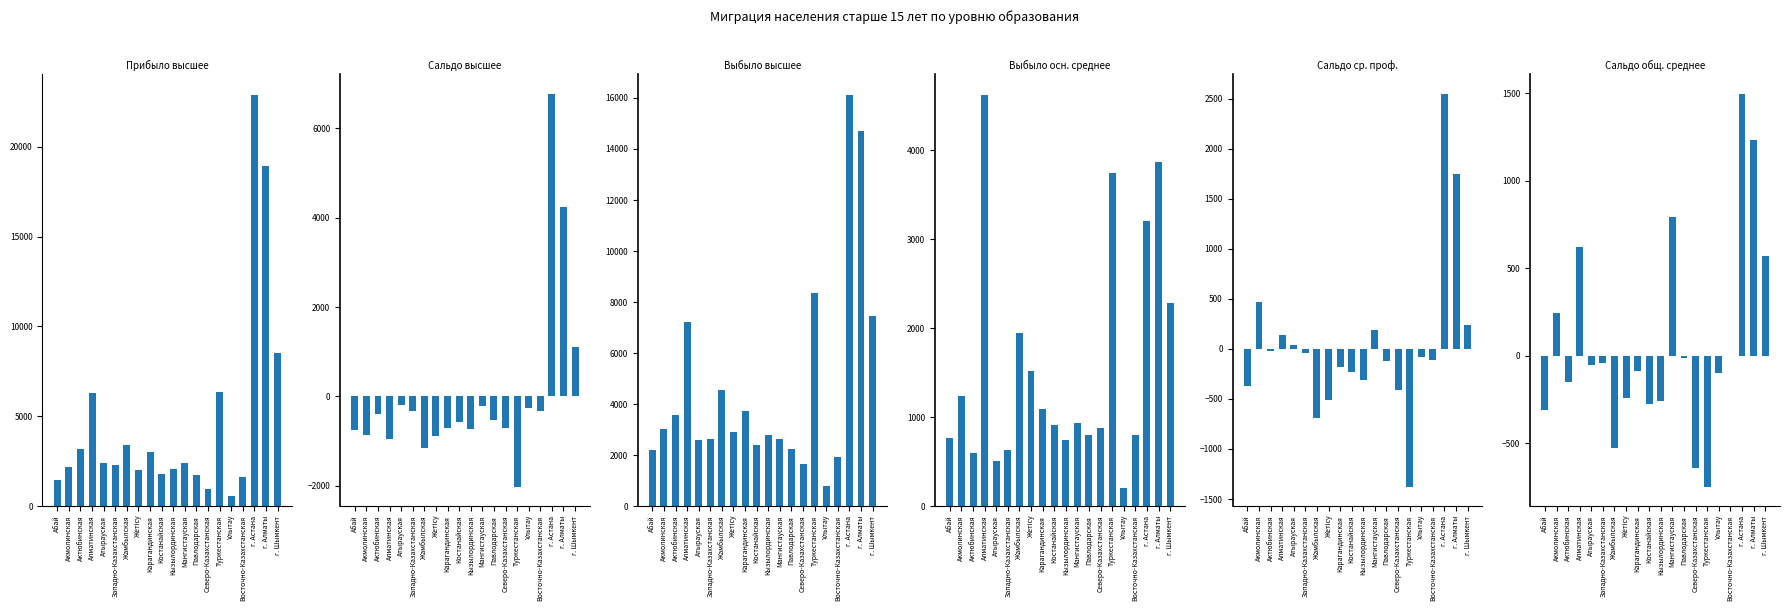

What is the difference between the highest and lowest values at Мангистауская?

2871